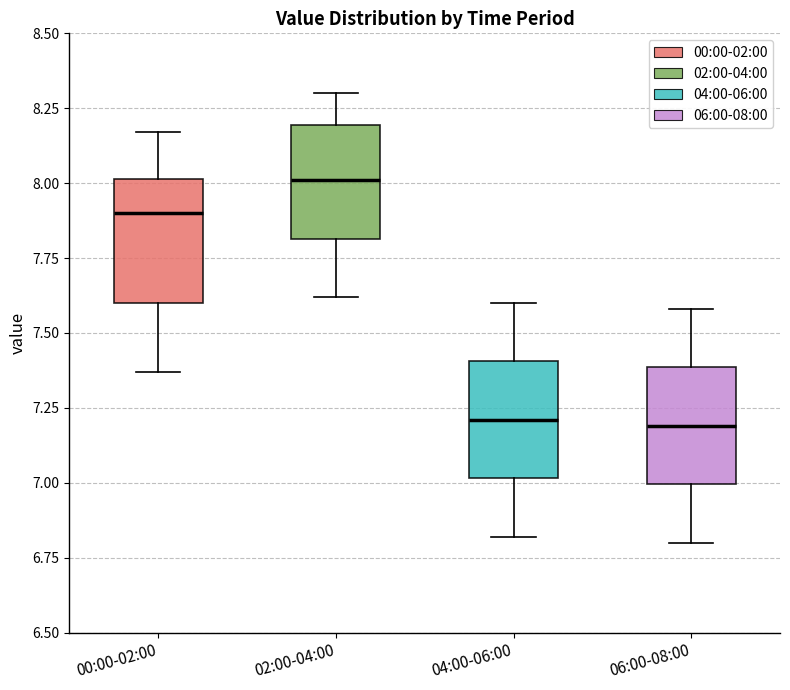

Reading left to right, read every box against the y-axis: the position of its median line, the range the box covers, and the ends of its whiskers. The values are not printed on the chart, so give them approximately, as read against the axis.

00:00-02:00: median 7.90, box 7.60 to 8.00, whiskers 7.35 to 8.15
02:00-04:00: median 8.00, box 7.80 to 8.20, whiskers 7.60 to 8.30
04:00-06:00: median 7.20, box 7.00 to 7.40, whiskers 6.80 to 7.60
06:00-08:00: median 7.20, box 7.00 to 7.40, whiskers 6.80 to 7.60